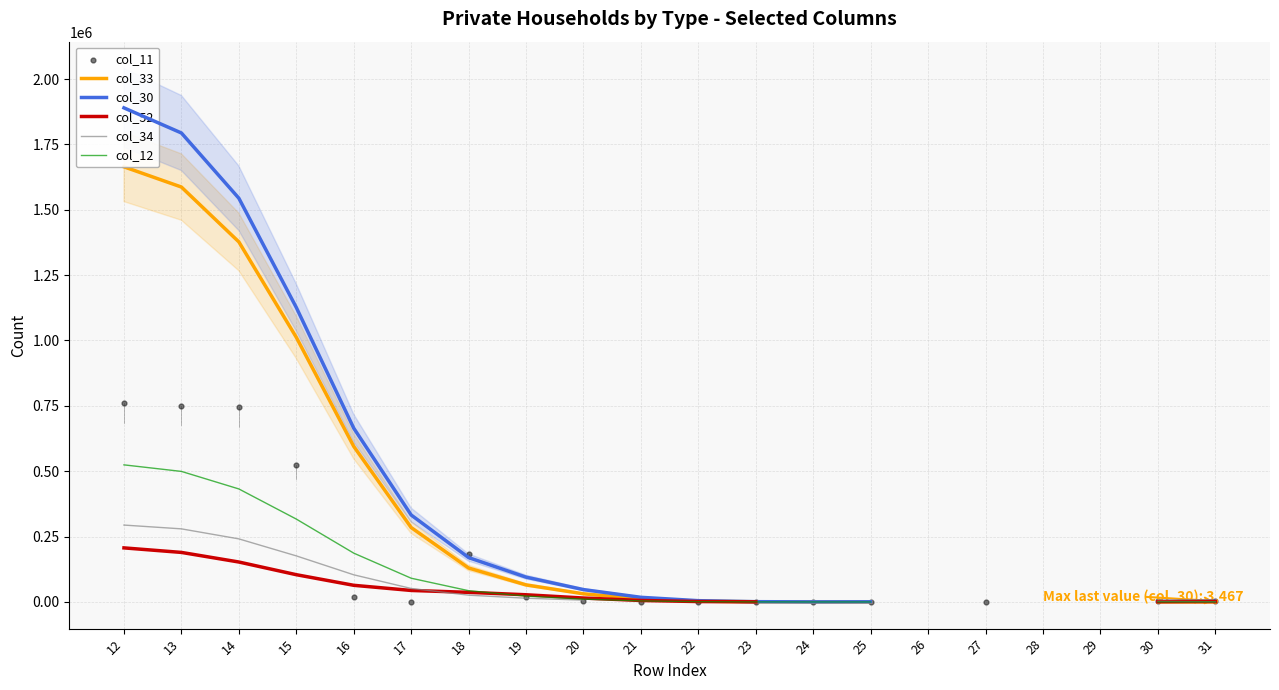

What are all the series names shown in the legend?

col_33, col_30, col_52, col_34, col_12, col_11